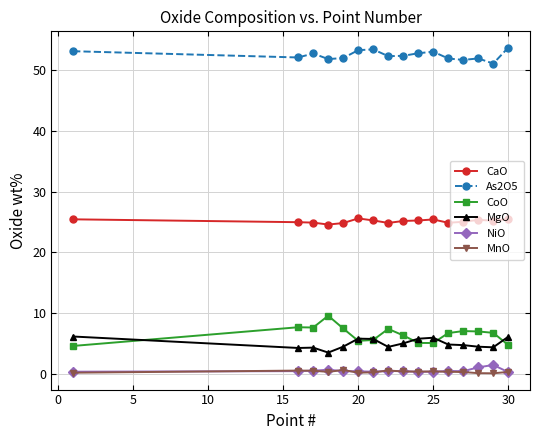

What is the value of the MgO point at the 2nd from the left?

4.3